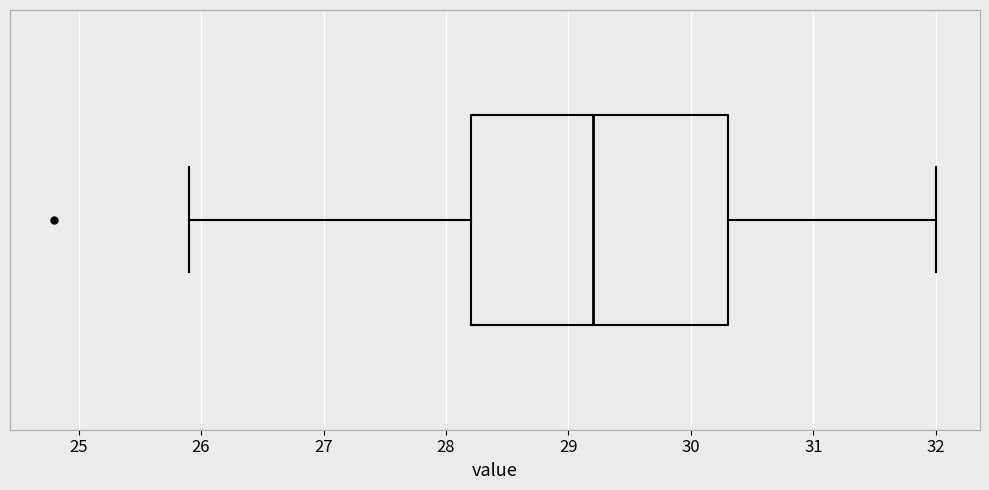

Transcribe this box plot: give where the median line is, the range the box spans, and where the two whiskers end, as read against the x-axis. The values are not printed on the chart, so give them approximately, as read against the axis.

median 29.2, box 28.2 to 30.3, whiskers 25.9 to 32.0